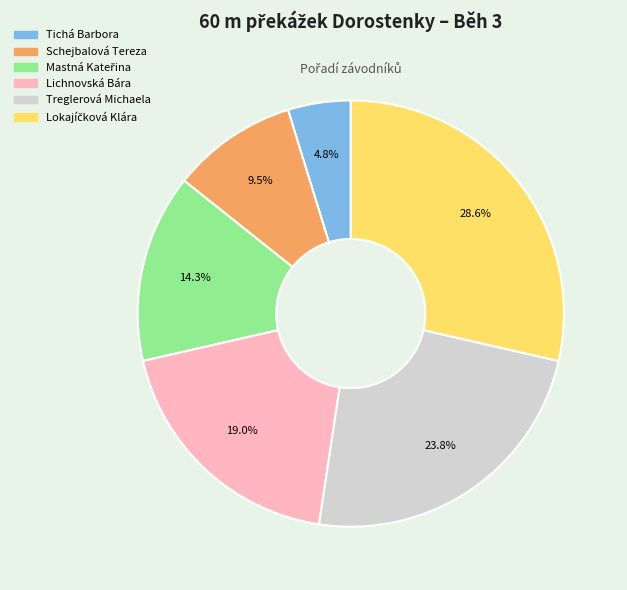

Which slice is the smallest?

Tichá Barbora